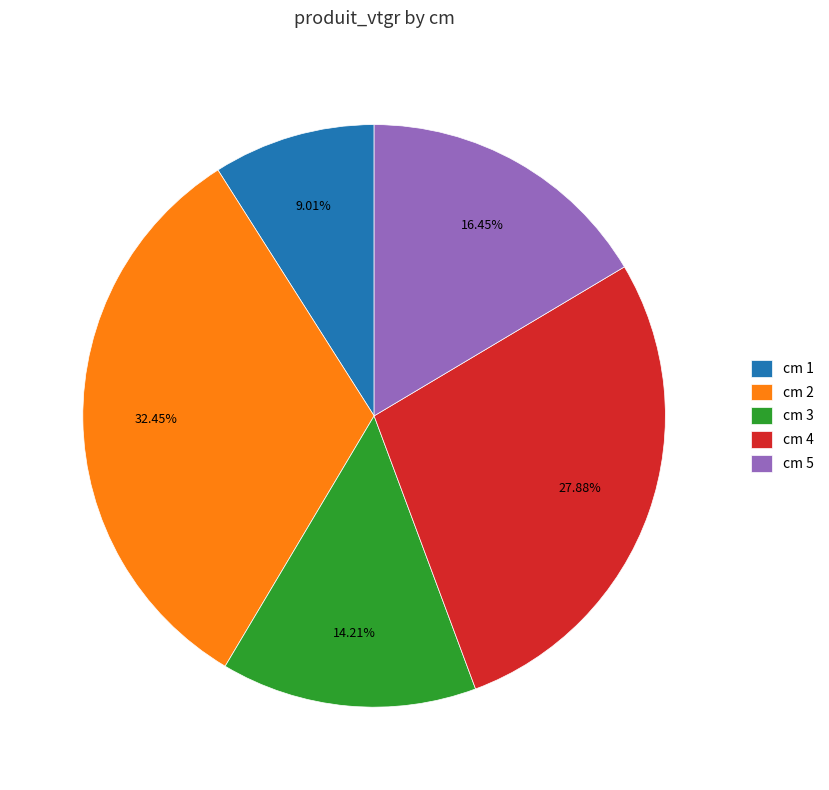

Combined, do cm 2 and cm 3 account for over 50%?

No